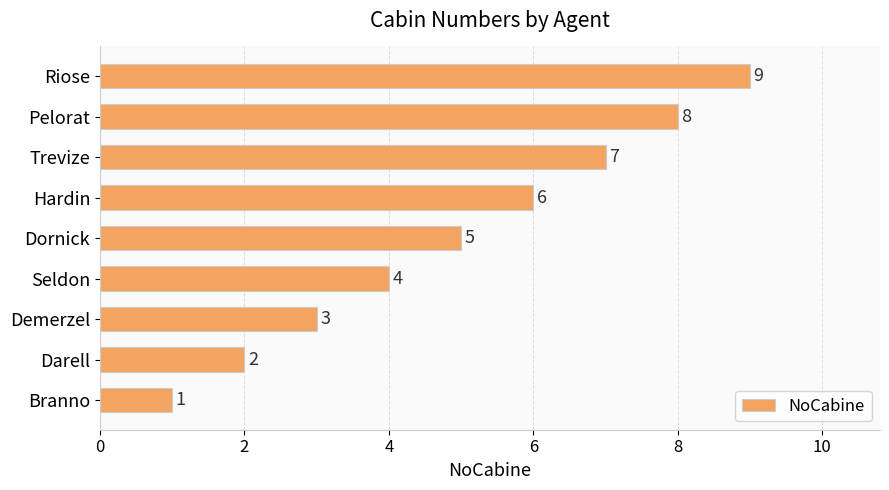

What is the greatest value displayed?

9